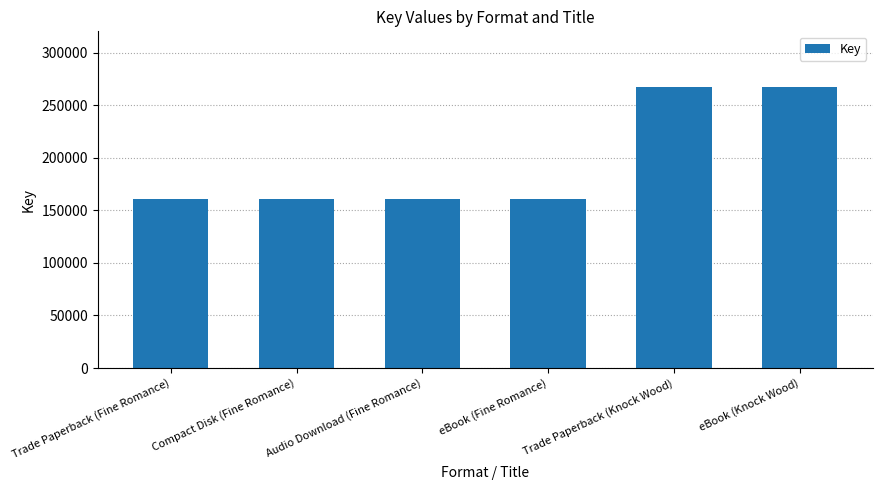

Does the chart contain any negative values?

No